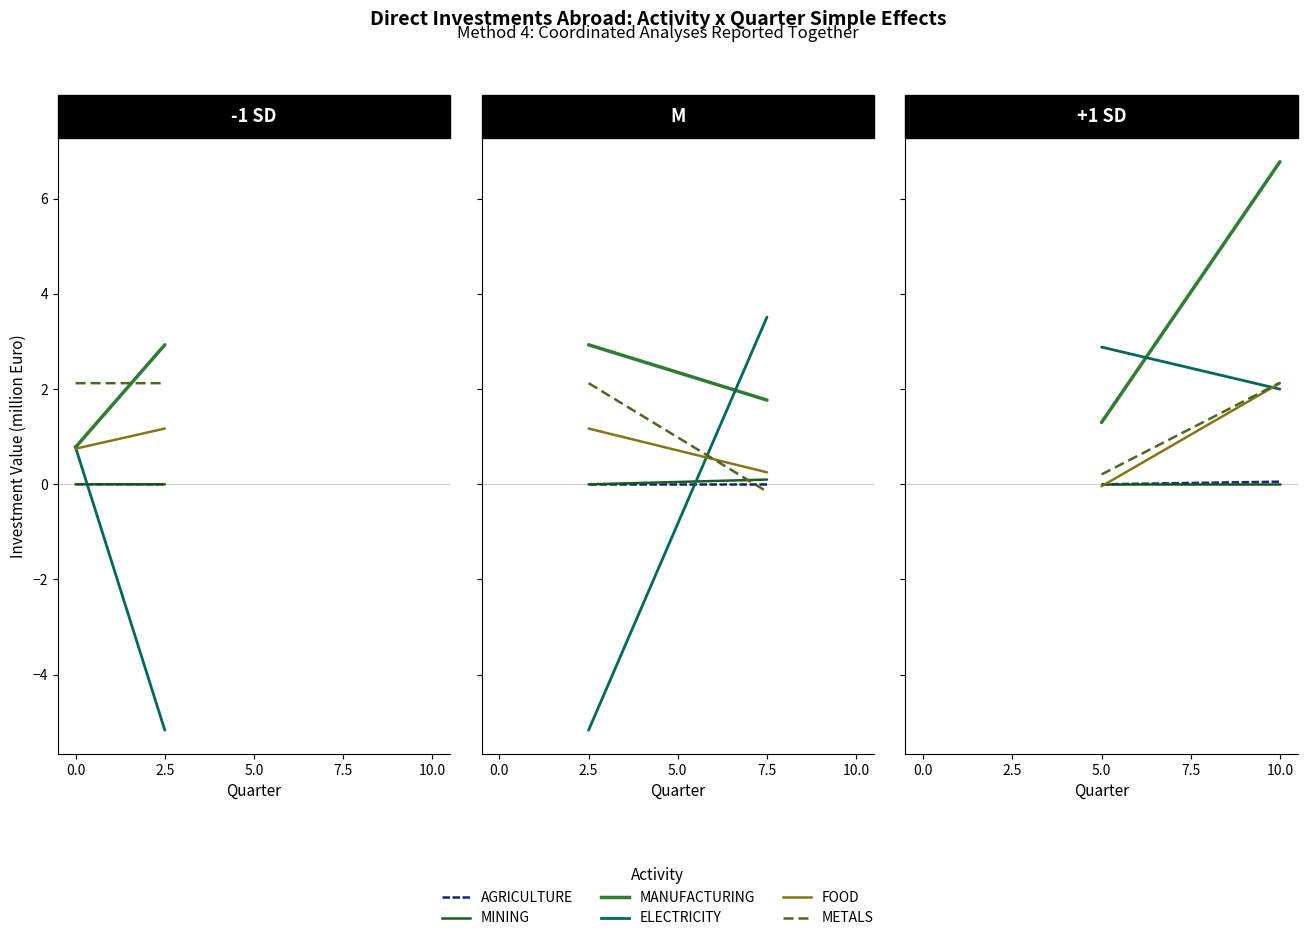

True or false: MANUFACTURING has a value of 0.8 at Q1.

True